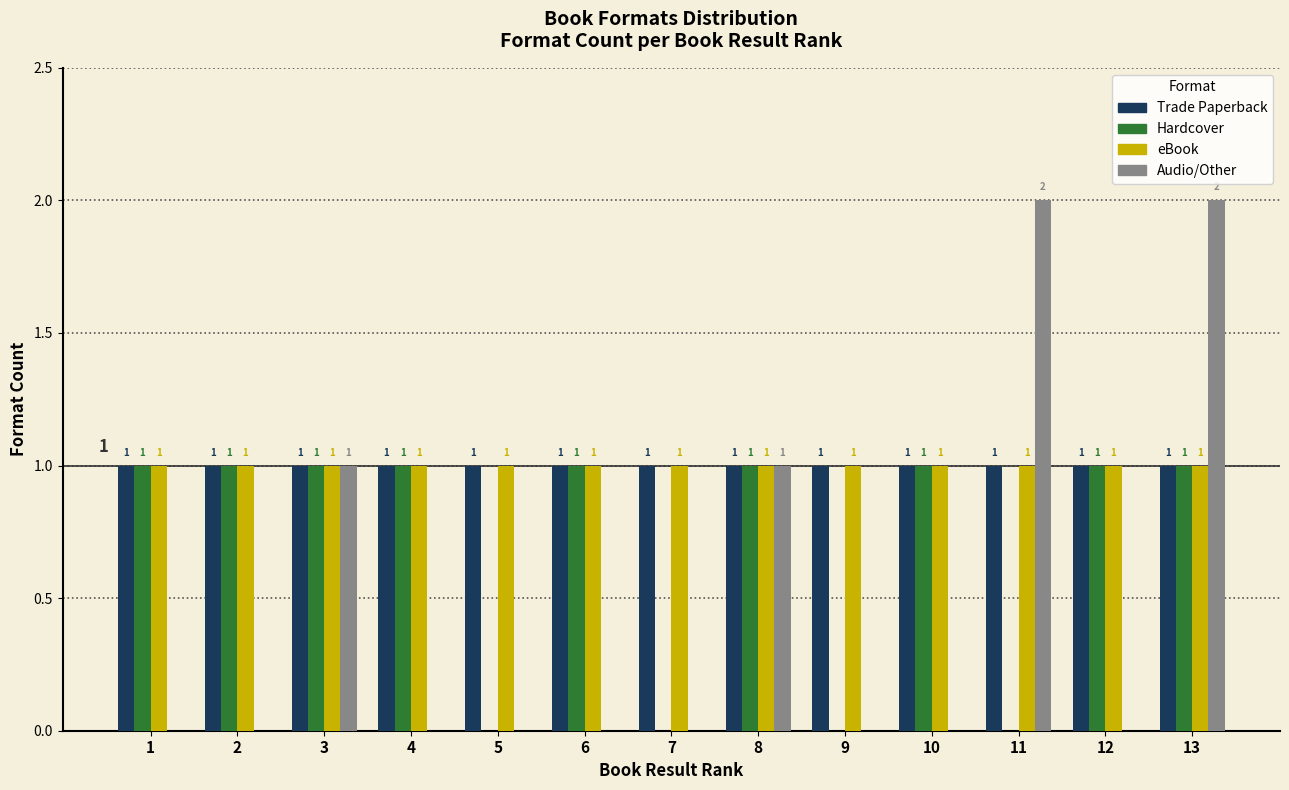

Reading left to right, what are all the values shown in this chart?

Trade Paperback: 1=1	2=1	3=1	4=1	5=1	6=1	7=1	8=1	9=1	10=1	11=1	12=1	13=1
Hardcover: 1=1	2=1	3=1	4=1	5=0	6=1	7=0	8=1	9=0	10=1	11=0	12=1	13=1
eBook: 1=1	2=1	3=1	4=1	5=1	6=1	7=1	8=1	9=1	10=1	11=1	12=1	13=1
Audio/Other: 1=0	2=0	3=1	4=0	5=0	6=0	7=0	8=1	9=0	10=0	11=2	12=0	13=2